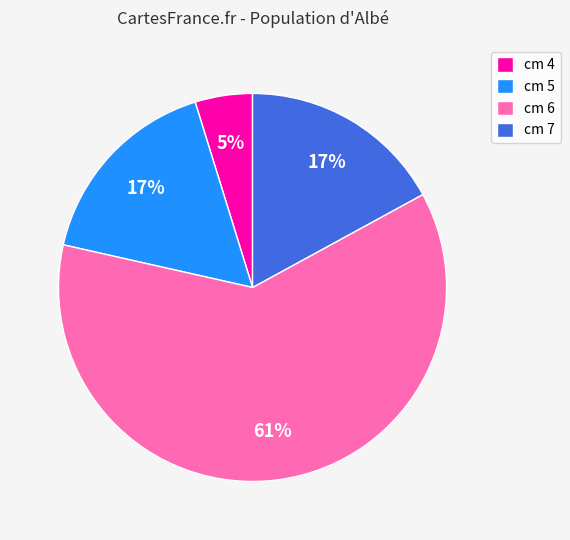

Combined, do cm 4 and cm 7 account for over 50%?

No